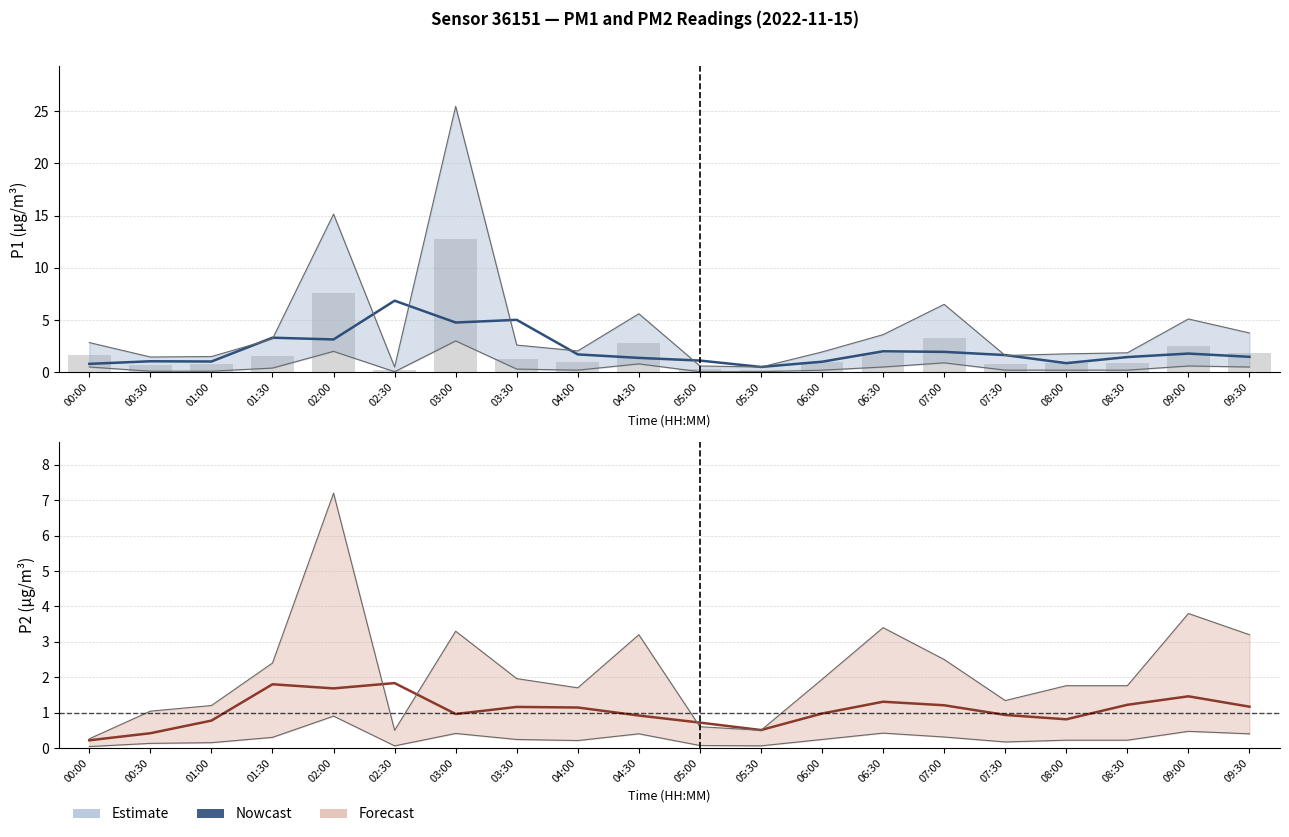

Between 04:30 and 07:00, which series saw the biggest shift?

Nowcast